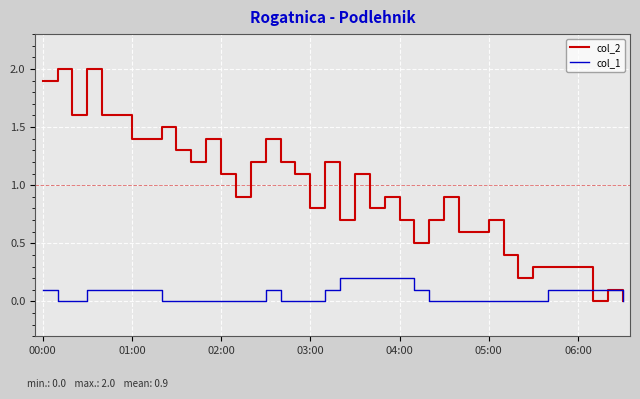

Rank the series by their maximum value, from highest to lowest.

col_2, col_1